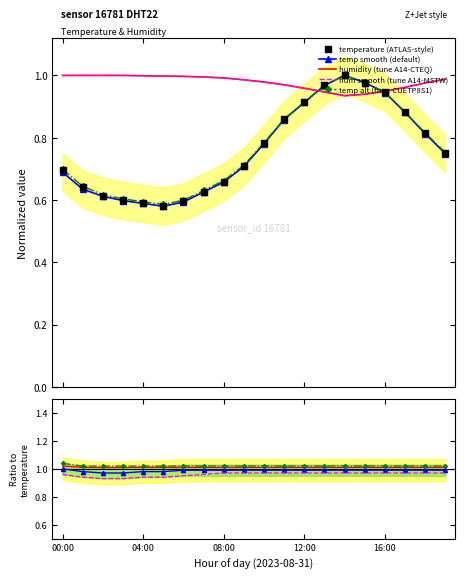

At which category is the sum across all series the highest?

14:00